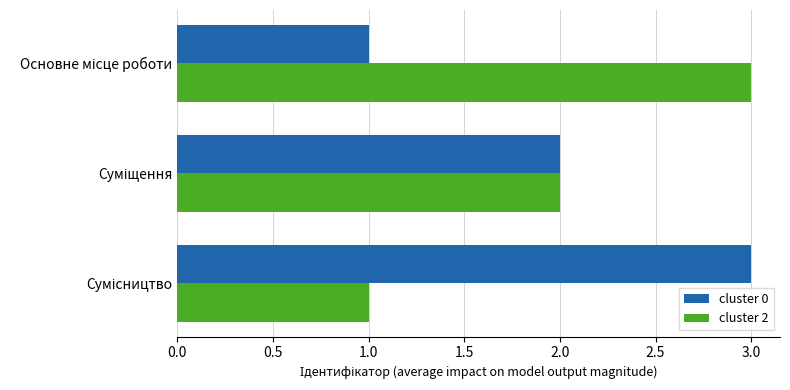

What is the sum of all cluster 0 values?

6